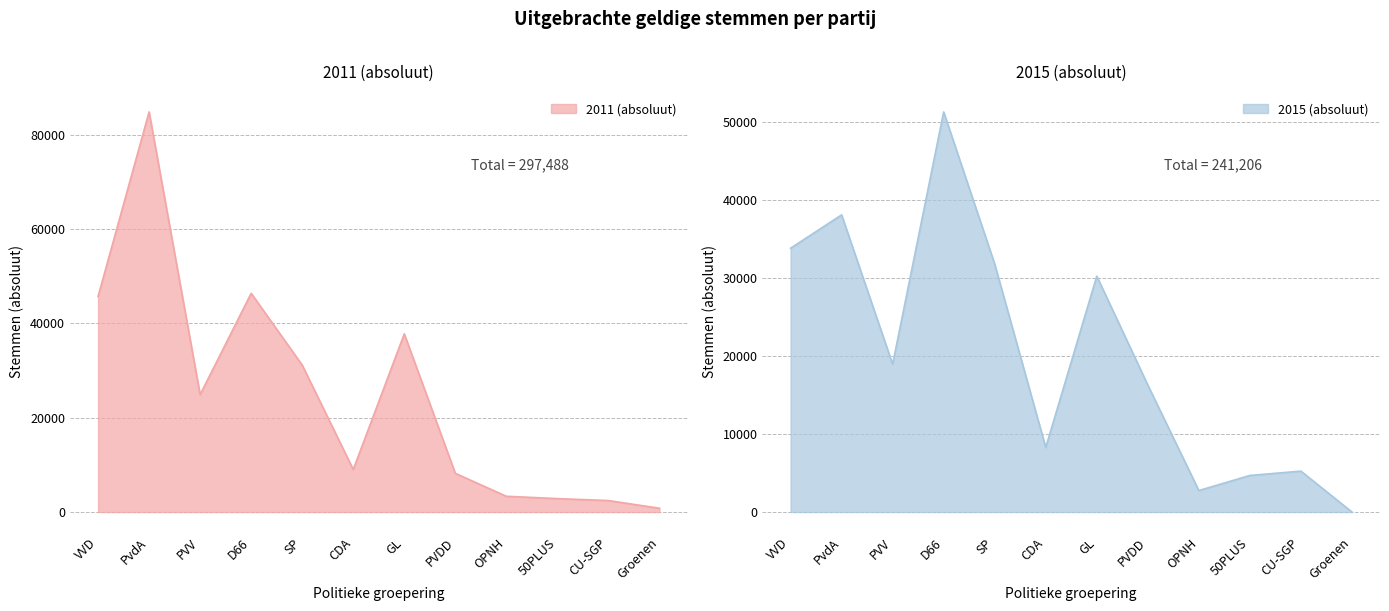

At how many categories does at least one series exceed 15878?

7